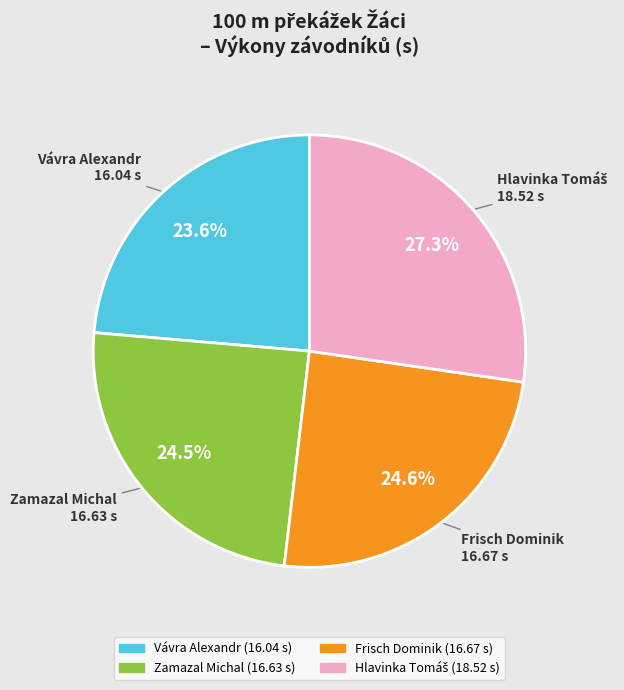

To the nearest percent, what percentage of the pie is Vávra Alexandr?

24%